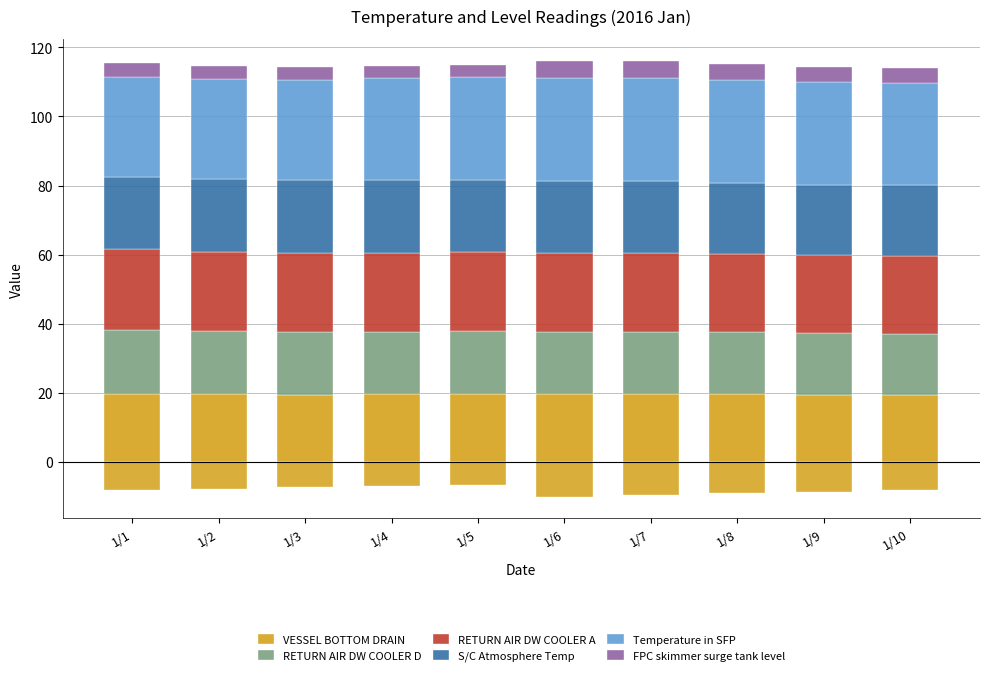

Where does the Temperature in SFP series first go above 29?

1/3